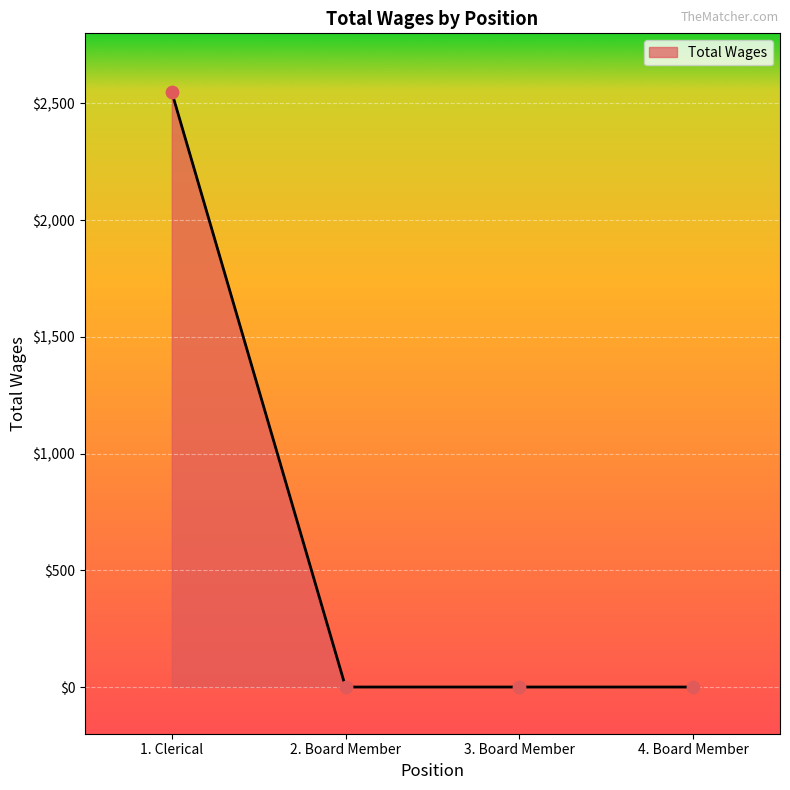

Between 1. Clerical and 4. Board Member, which is larger?

1. Clerical